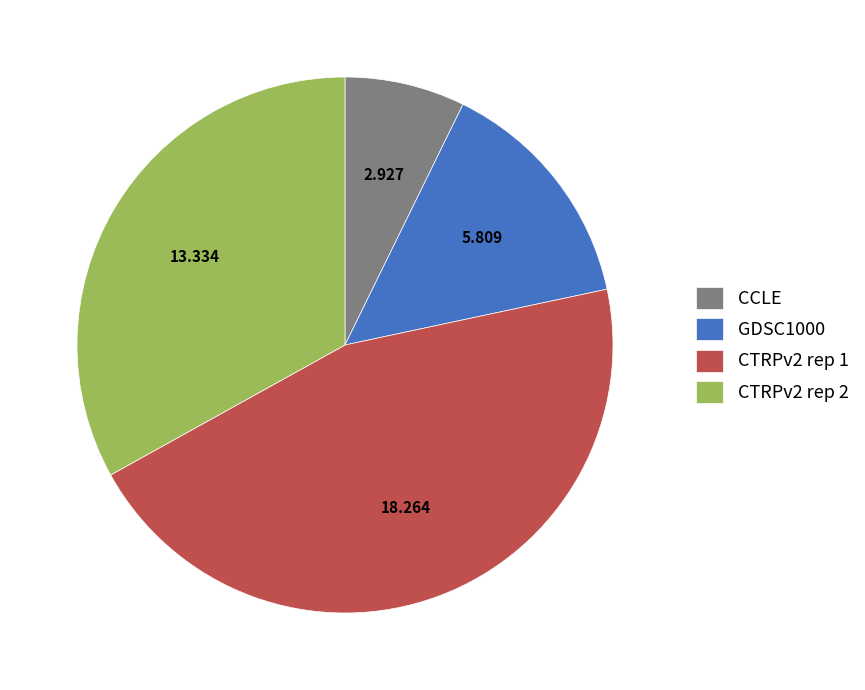

Which category has the smallest portion of the pie?

CCLE